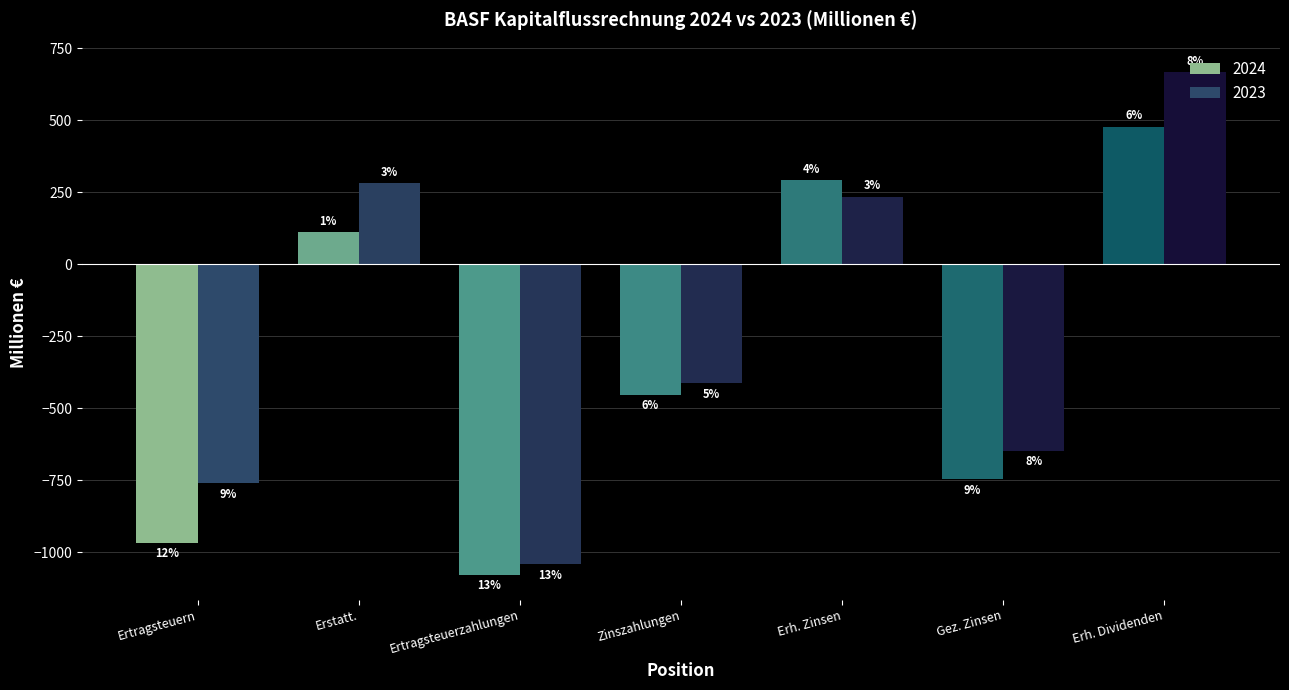

Which series has the widest spread of values?

2023